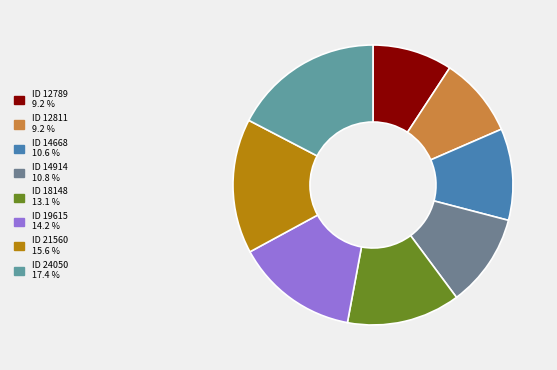

How many segments does this pie chart have?

8